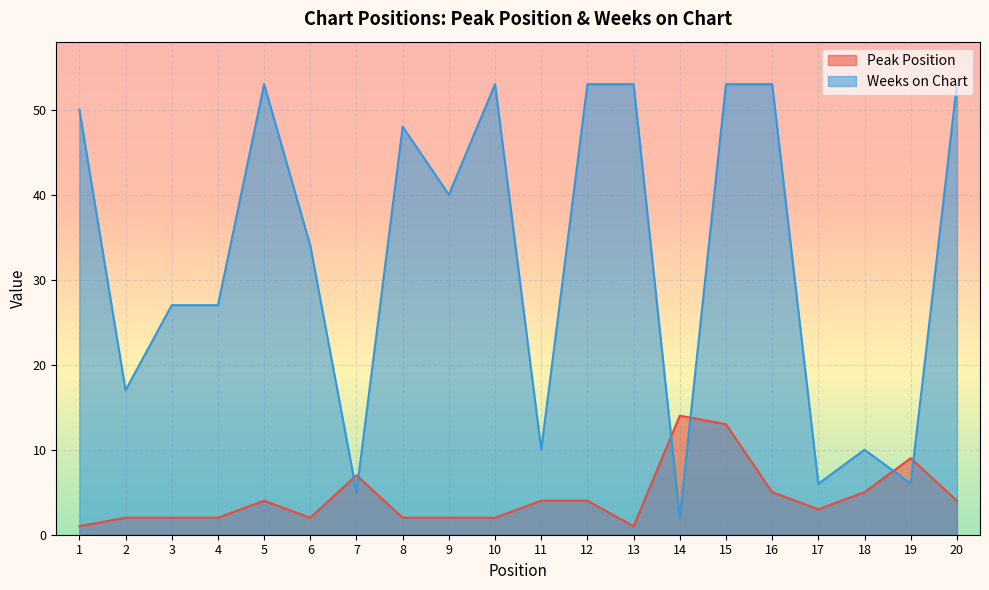

Read the Weeks on Chart value at 14.

2